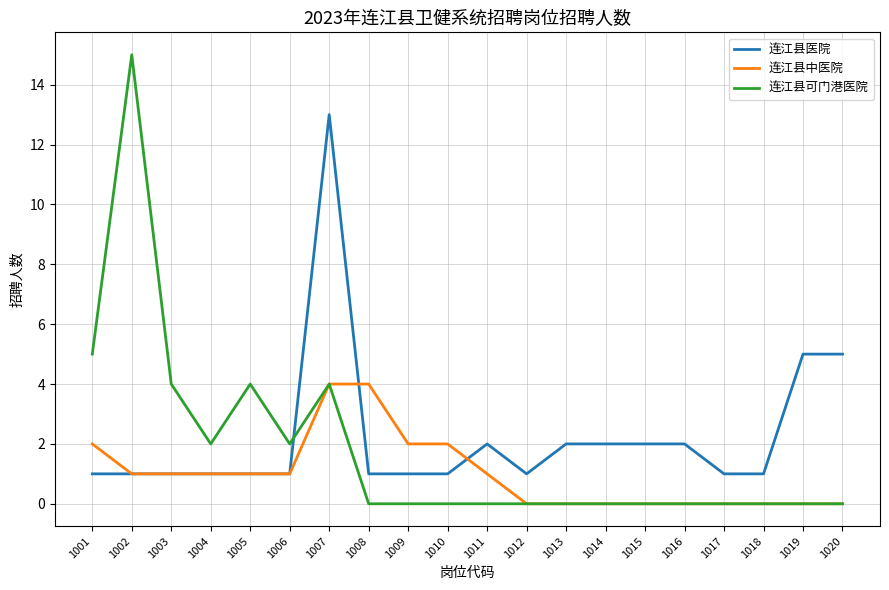

What is the difference between the second highest and second lowest values in the 连江县可门港医院 series?

5